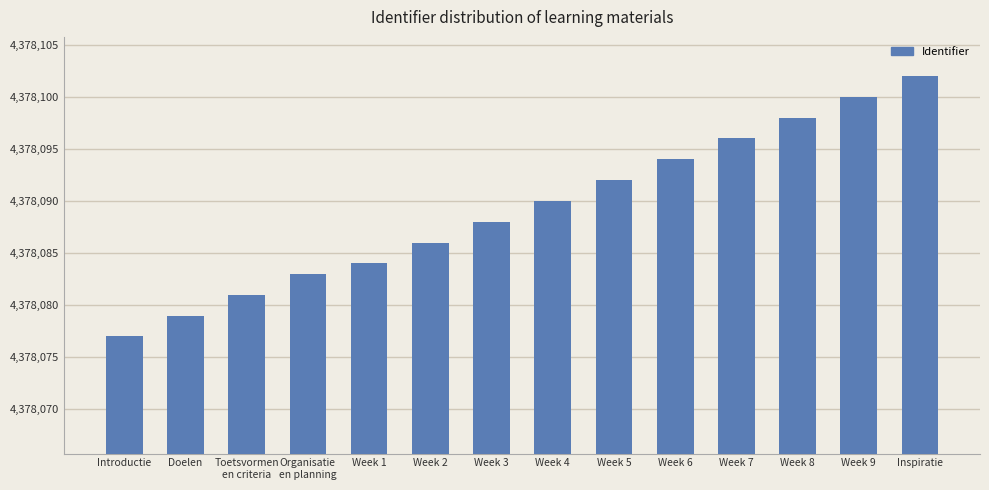

What value does the data have at Week 4, to the nearest 10?

4378090